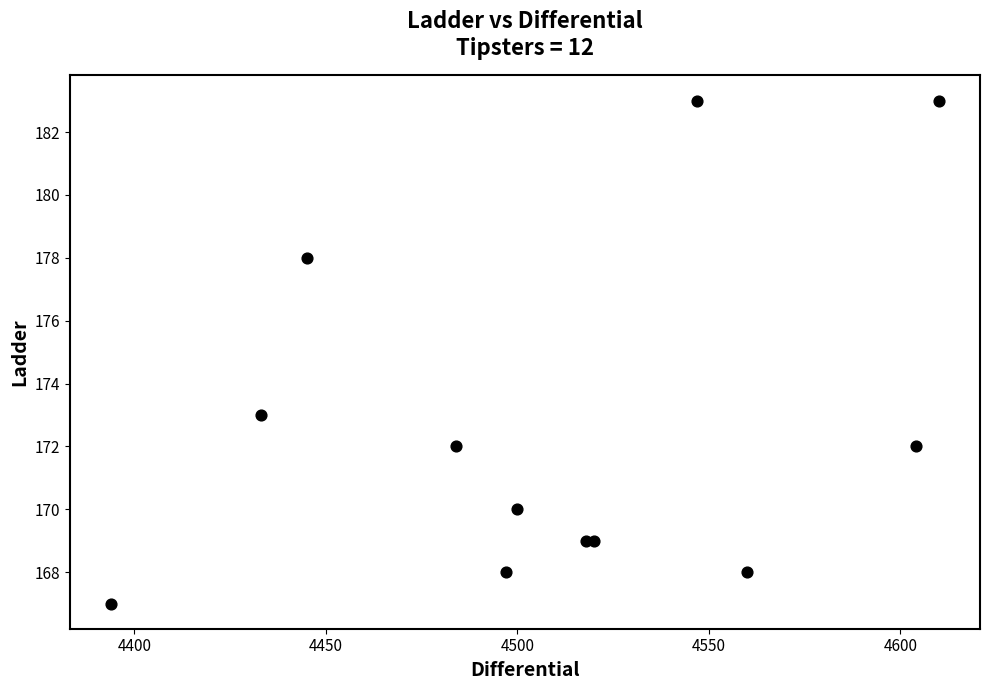

What Y value in the scatter plot is closest to 175?

173